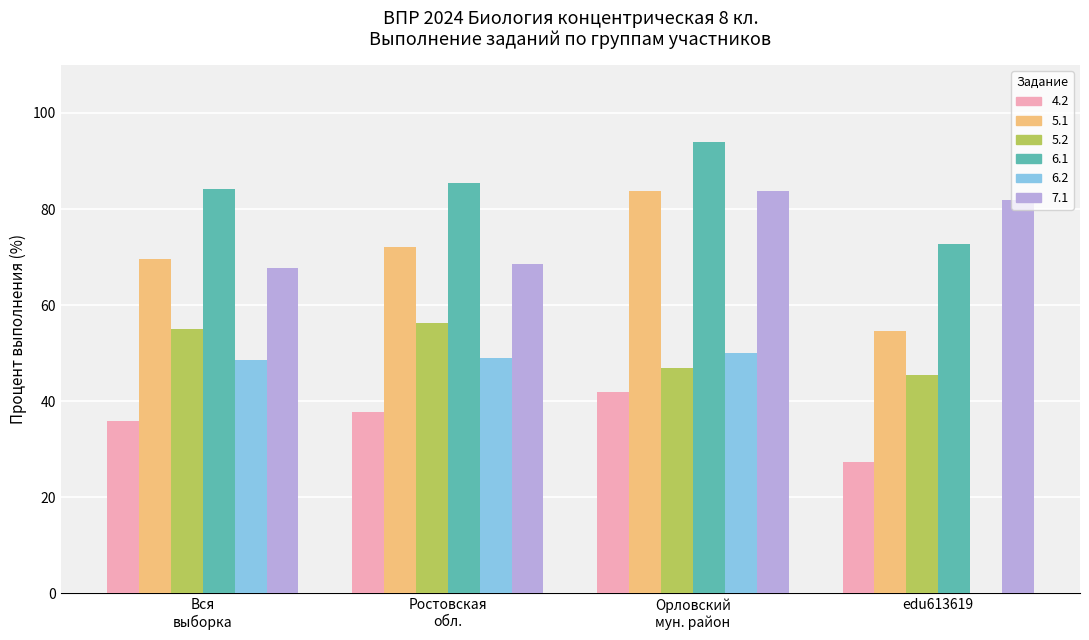

What are all the series names shown in the legend?

4.2, 5.1, 5.2, 6.1, 6.2, 7.1